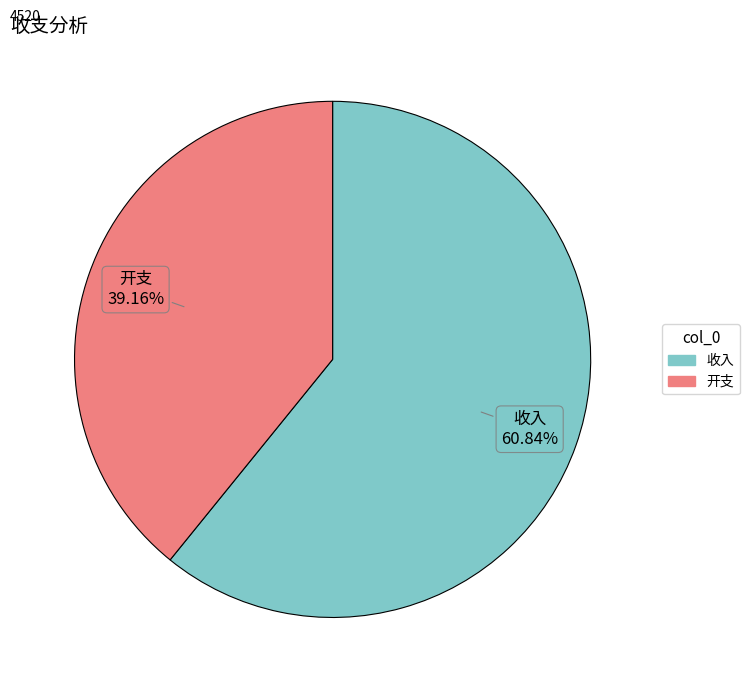

True or false: 收入 accounts for 53% of the total.

False